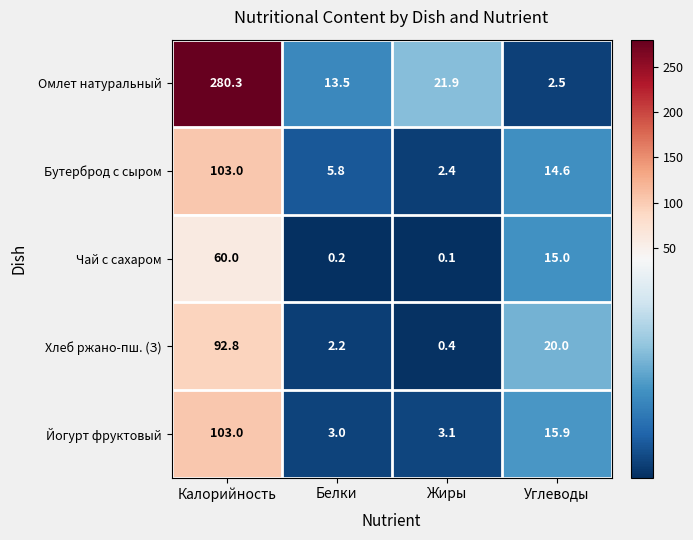

What is the approximate value of Омлет натуральный at Калорийность?

280.3